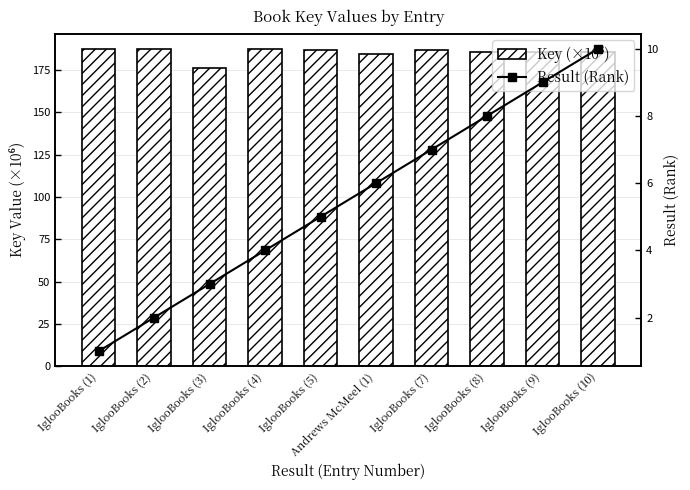

What is the total value across all series at Andrews McMeel (1)?

190.2